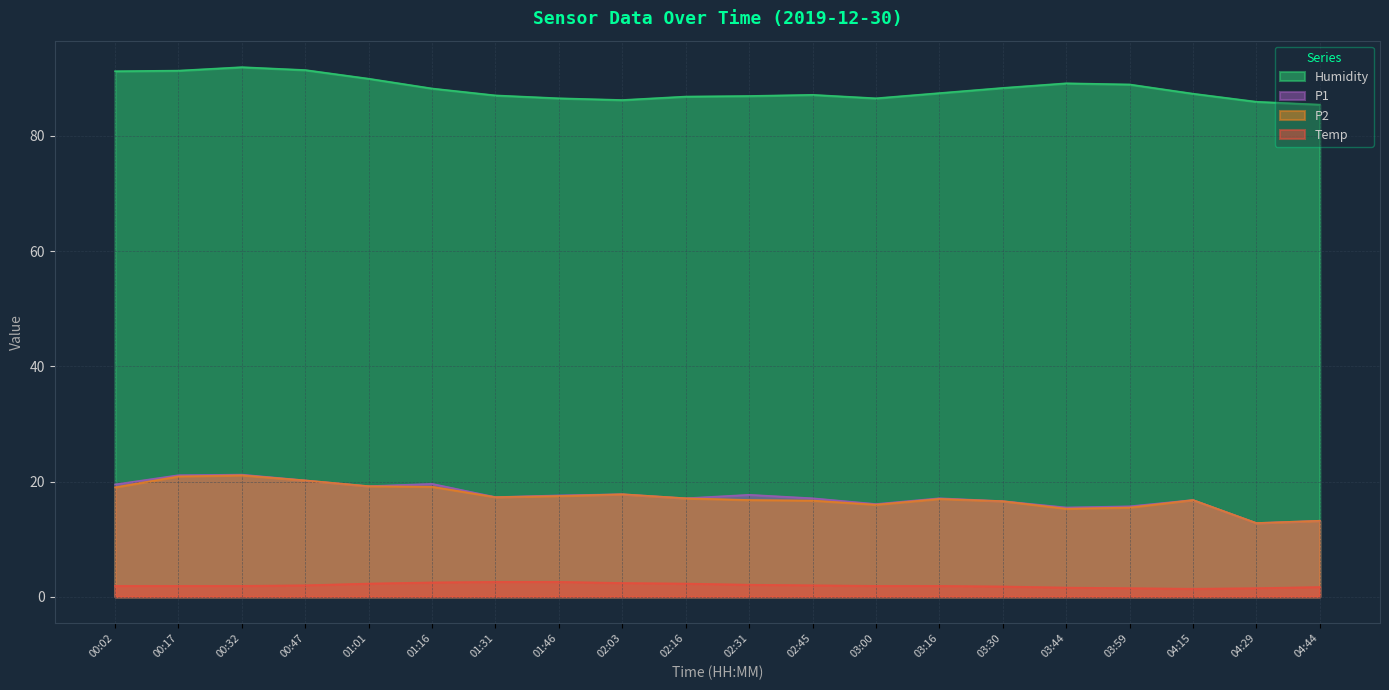

How many lines are shown in the chart?

4